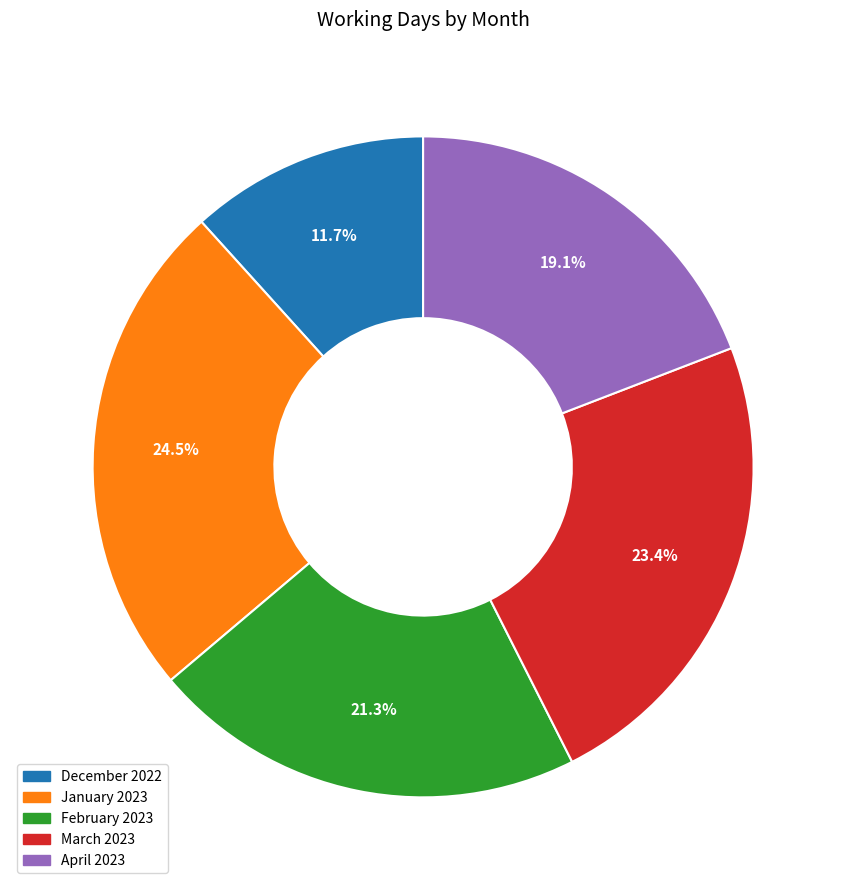

Approximately how many times larger is the value at April 2023 compared to March 2023?

0.8